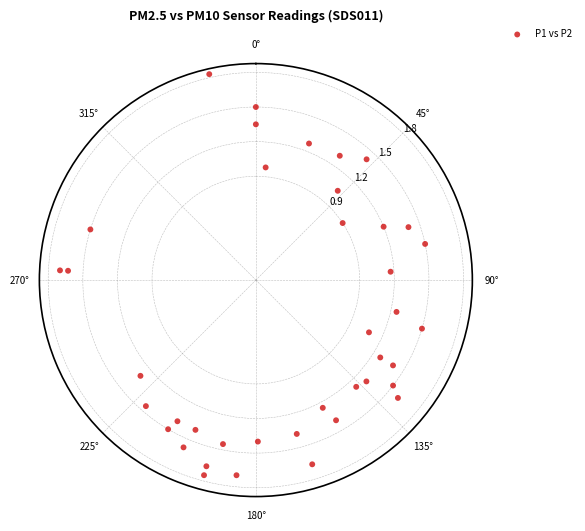

What is the range of X values (max minus min)?

6.3